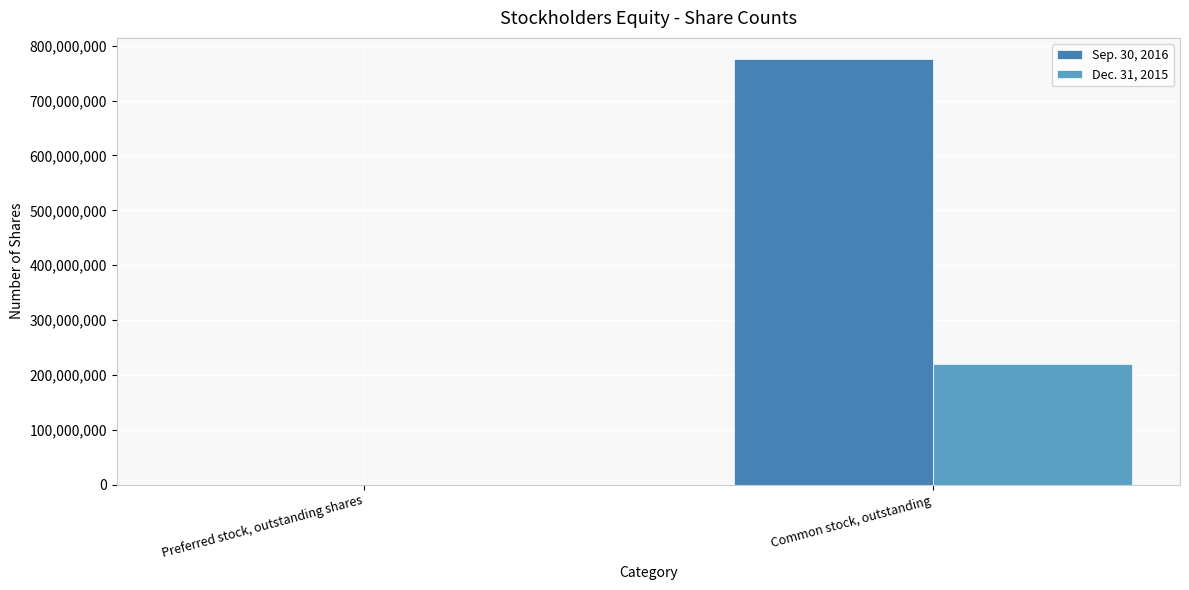

The Dec. 31, 2015 series shows 102775183 at Common stock, outstanding. True or false?

False